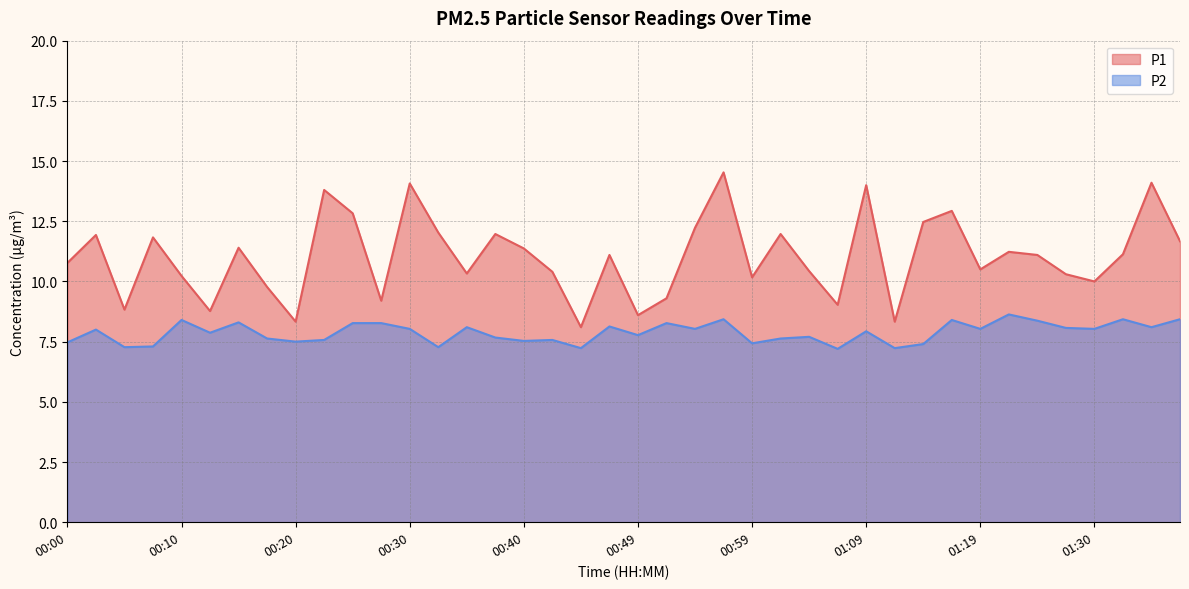

Does the chart have visible grid lines?

Yes